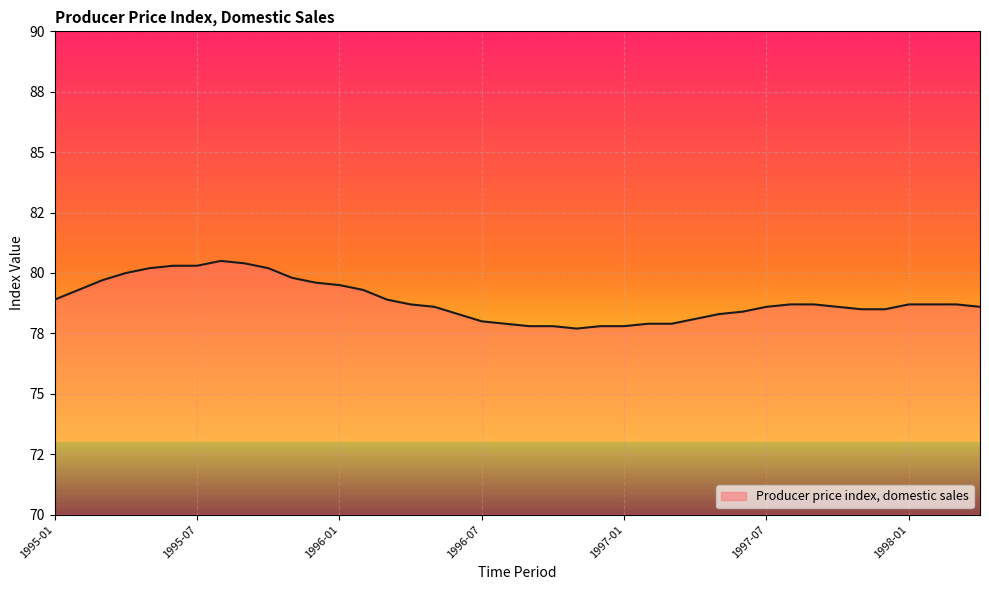

Which label corresponds to the smallest value in the chart?

1996-11